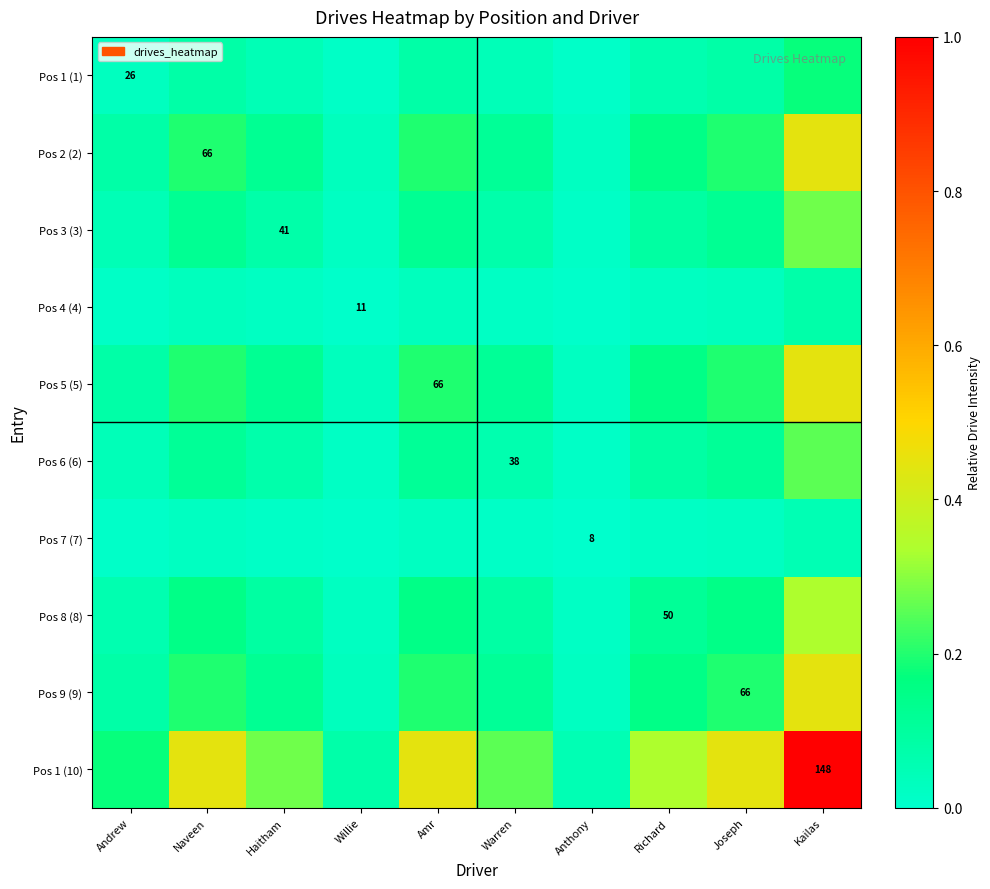

Count the number of data series in this chart.

10